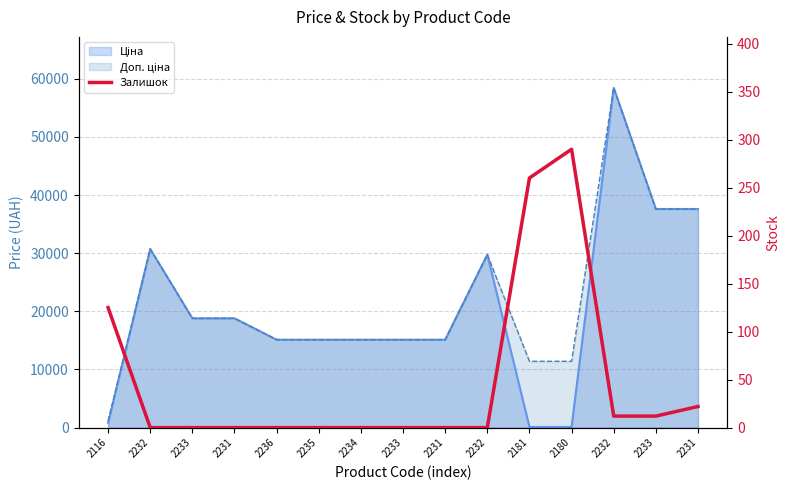

At which category does the chart reach its peak across all series?

2180